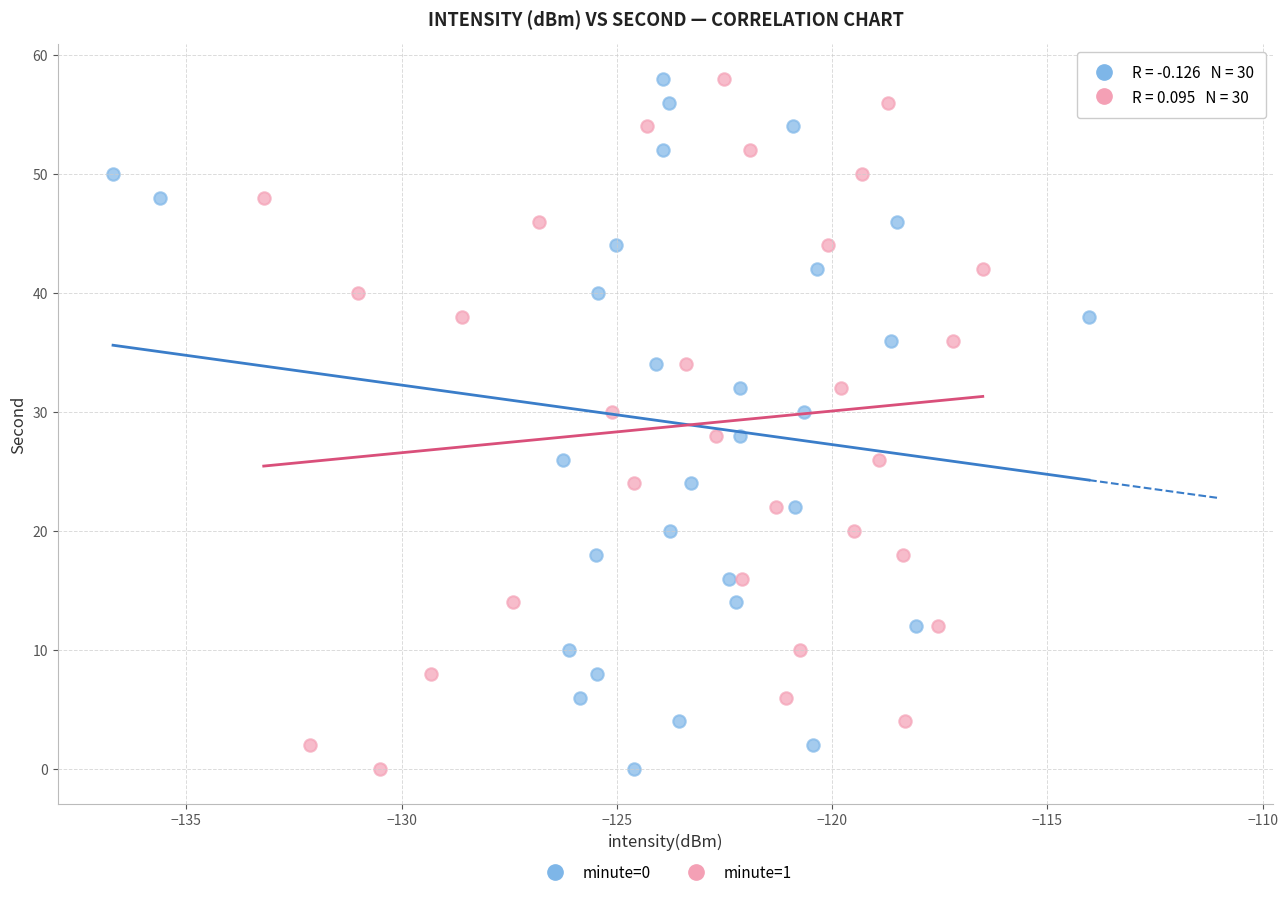

What are all the series names shown in the legend?

minute=0, minute=1